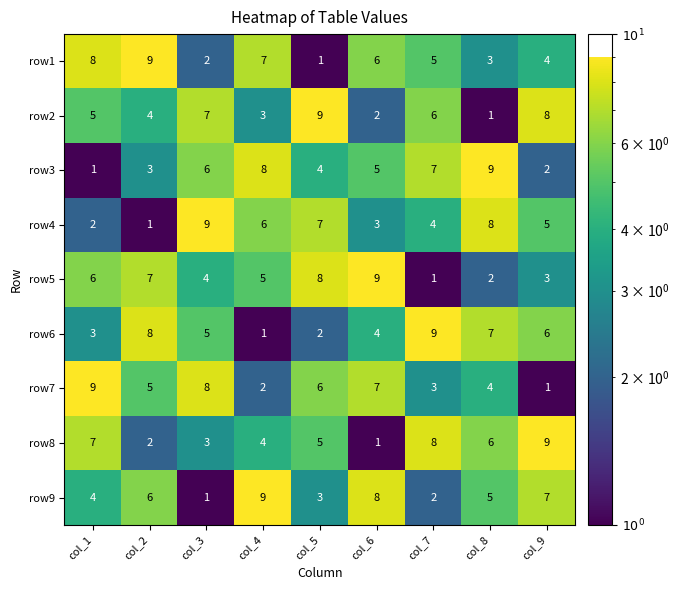

Count the number of data series in this chart.

9